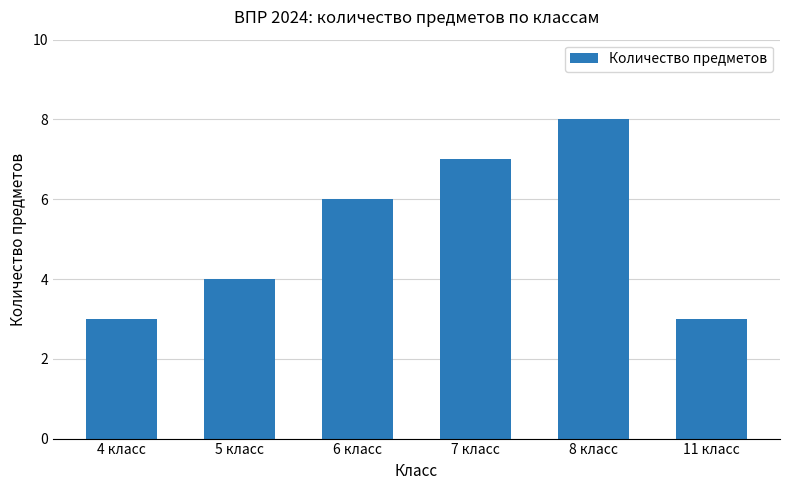

How many bars are there in total?

6